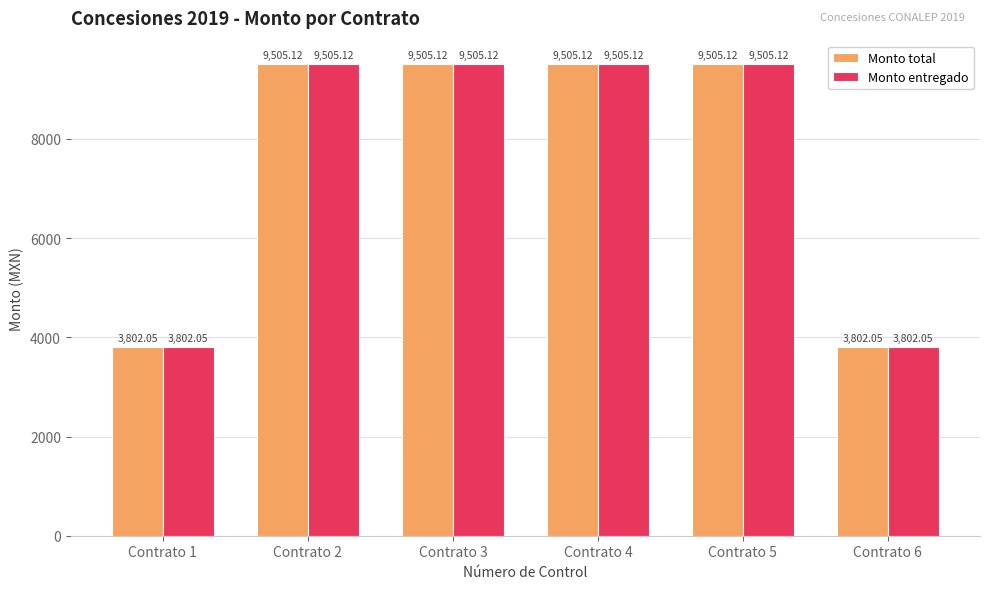

How many series are shown in this chart?

2